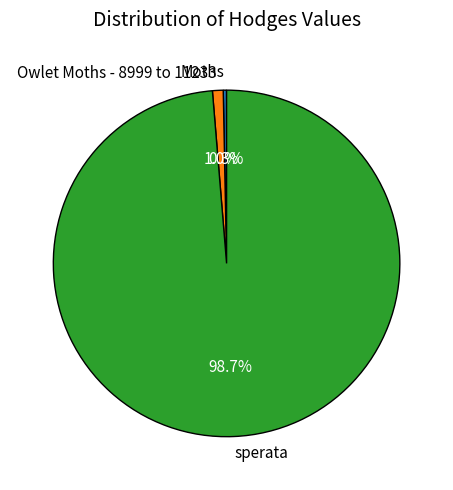

What portion of the pie excludes Owlet Moths - 8999 to 11233?

99.0%